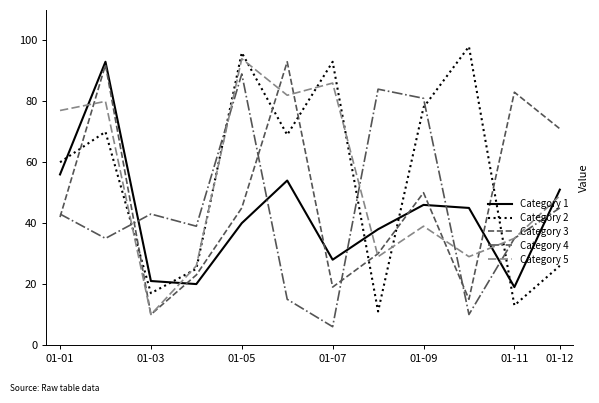

How many lines are shown in the chart?

5